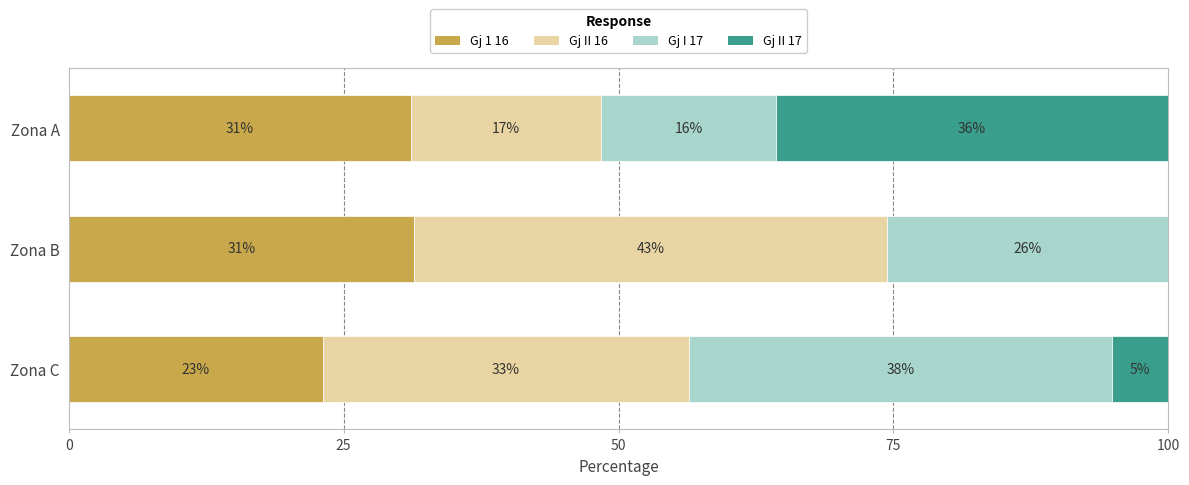

Rank the series by their maximum value, from highest to lowest.

Gj II 16, Gj I 17, Gj II 17, Gj 1 16